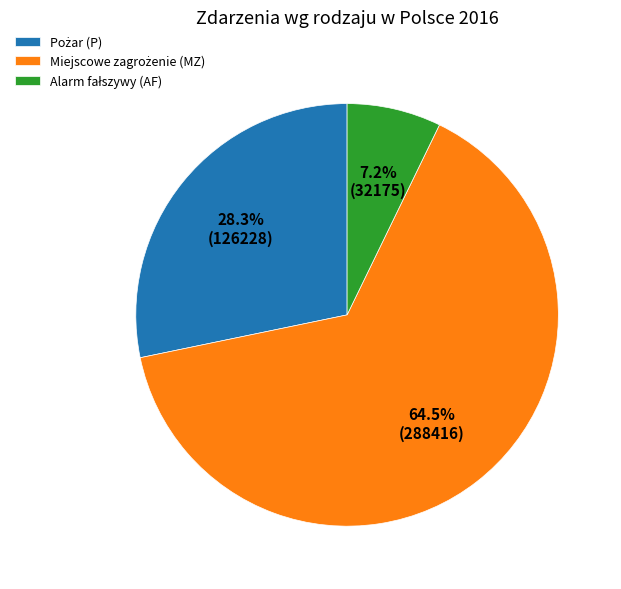

Is there any slice that represents more than half of the pie?

Yes